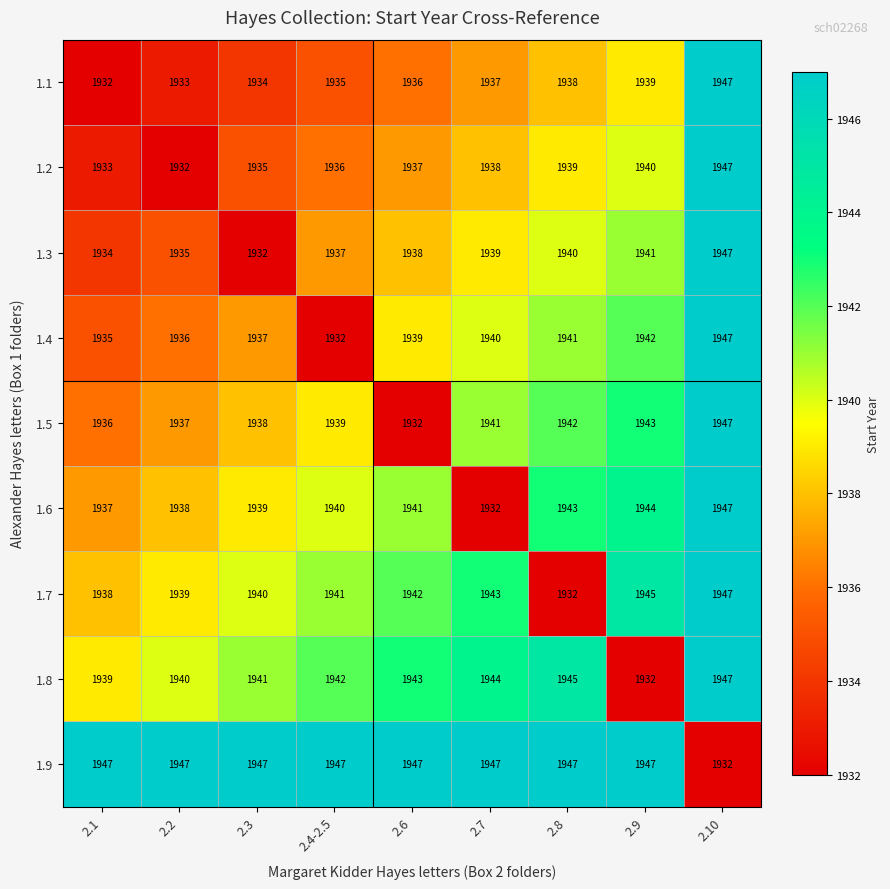

What is the spread (max minus min) of values at 2.1?

15